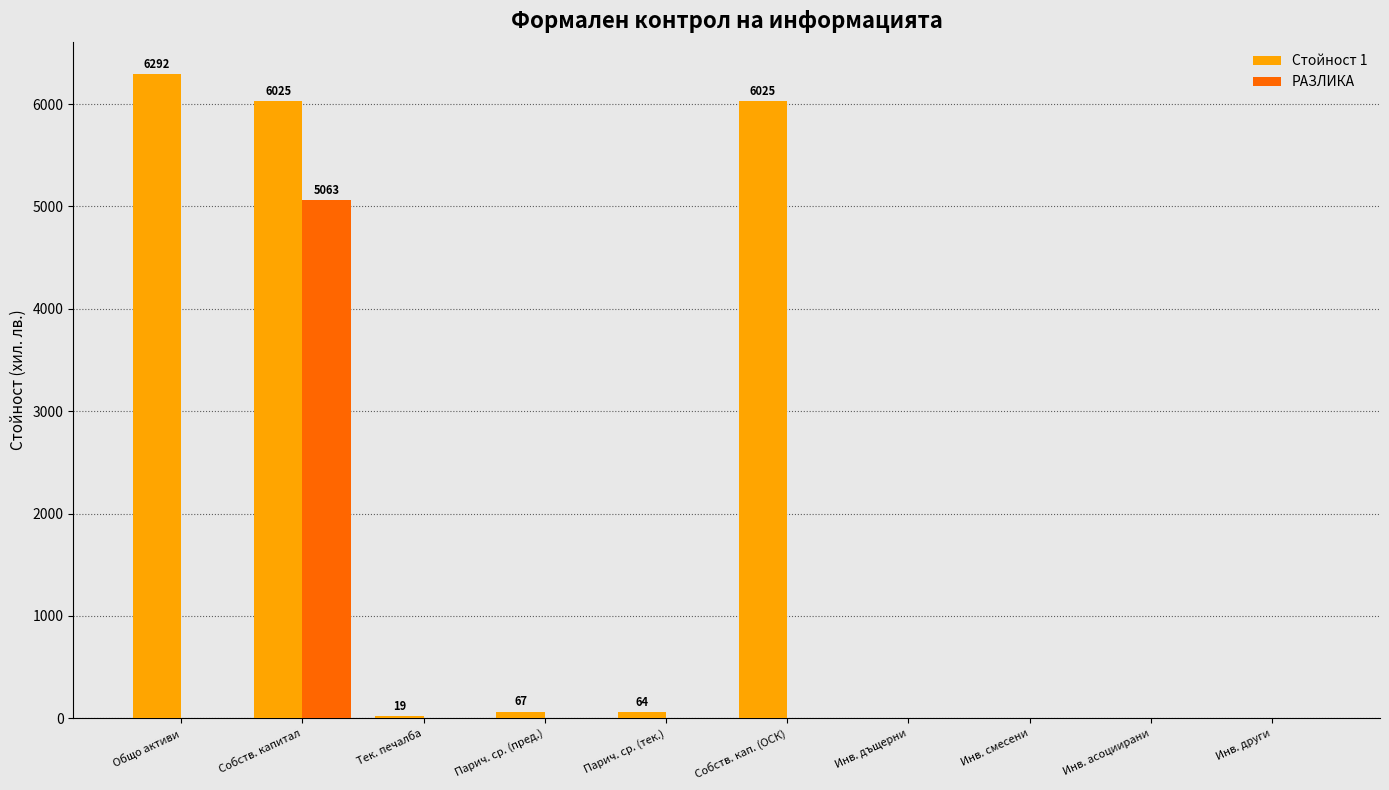

Which series has the largest total across all categories?

Стойност 1